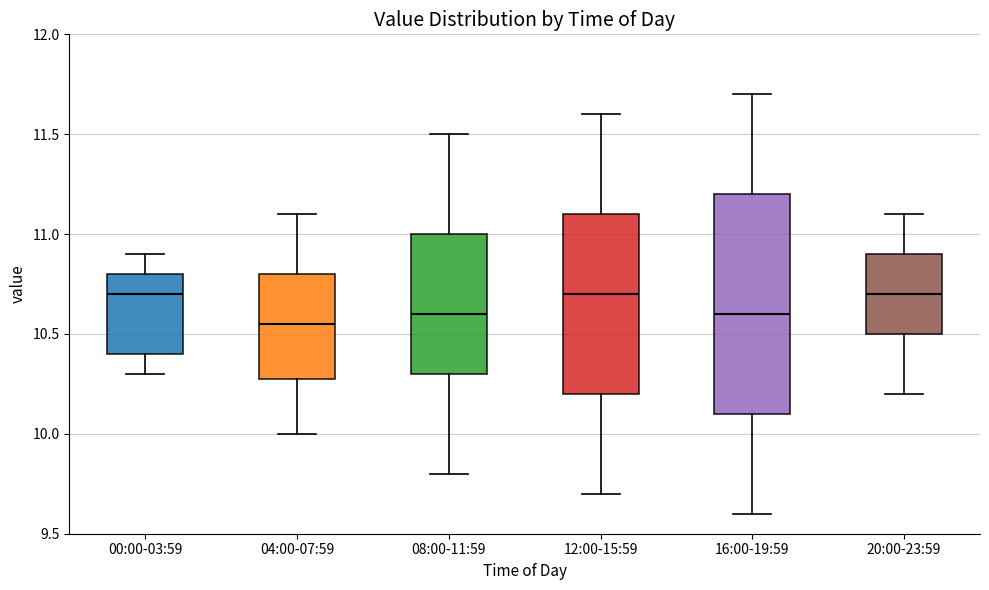

Where does the upper whisker of the box for 08:00-11:59 end on the y-axis? The values are not printed on the chart, so give them approximately, as read against the axis.

11.50